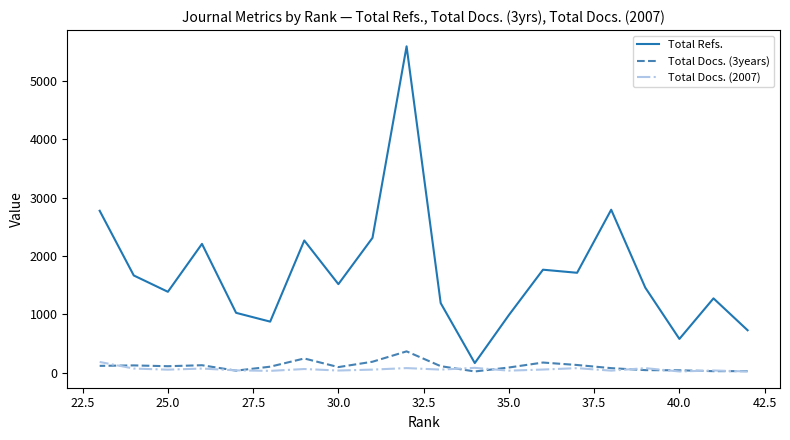

What is the greatest value displayed?

5598